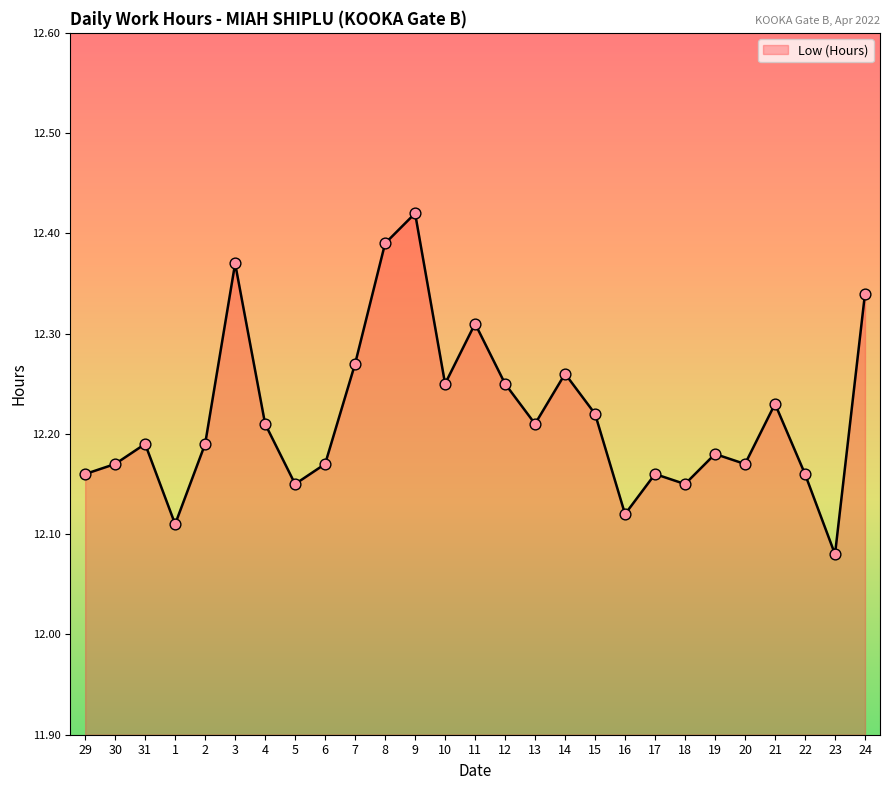

Between 6 and 31, which is larger?

31